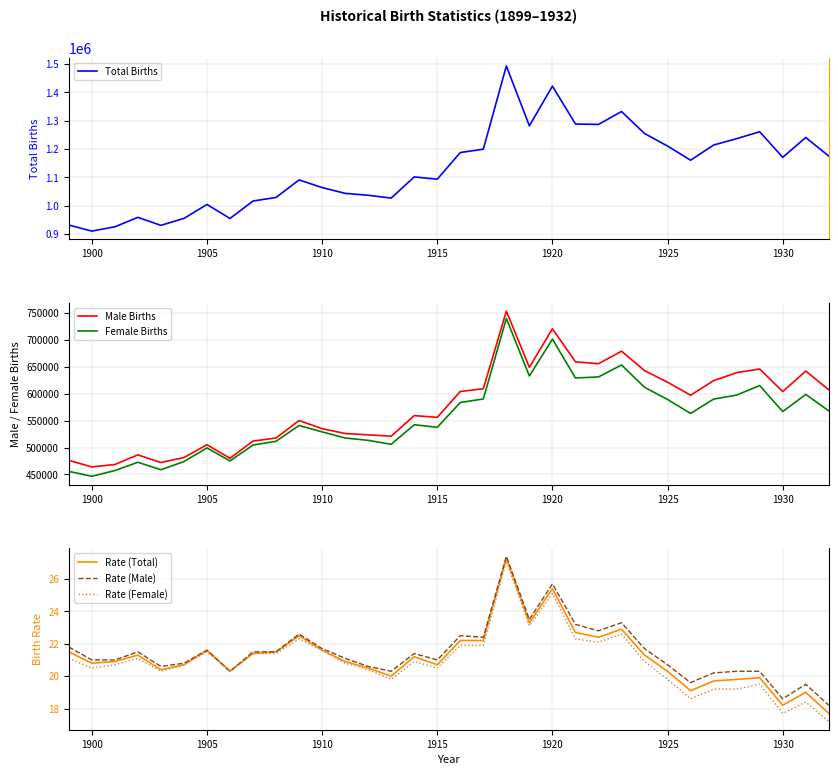

True or false: Total Births and Rate (Female) cross at least once.

False